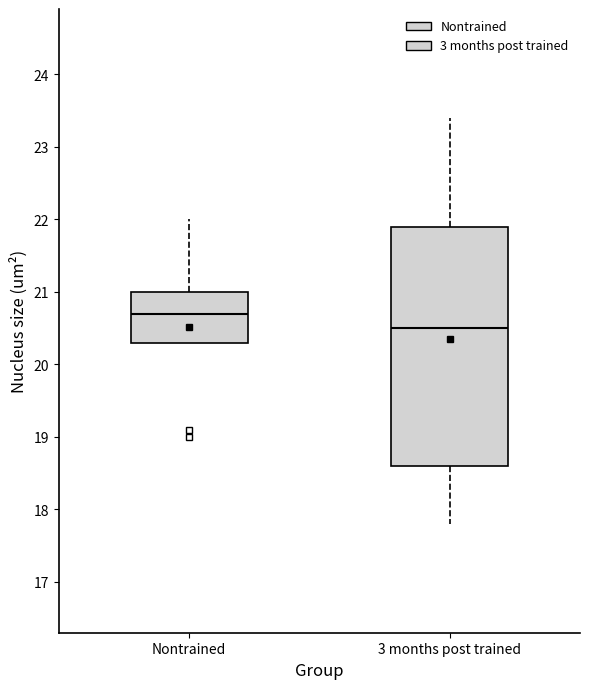

Reading left to right, transcribe this box plot: for each box, give where its median line is, the range the box spans, and where its two whiskers end, as read against the y-axis. The values are not printed on the chart, so give them approximately, as read against the axis.

Nontrained: median 20.7, box 20.3 to 21.0, whiskers 20.3 to 22.0
3 months post trained: median 20.5, box 18.6 to 21.9, whiskers 17.8 to 23.4